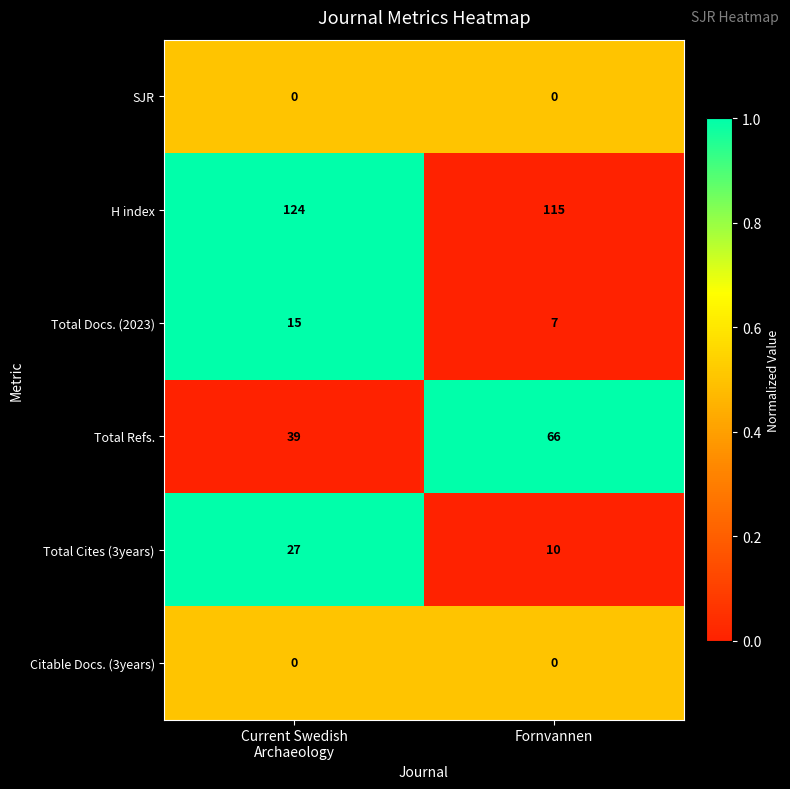

Reading left to right, list all the values displayed in this chart.

SJR: 0	0
H index: 124	115
Total Docs. (2023): 15	7
Total Refs.: 39	66
Total Cites (3years): 27	10
Citable Docs. (3years): 0	0